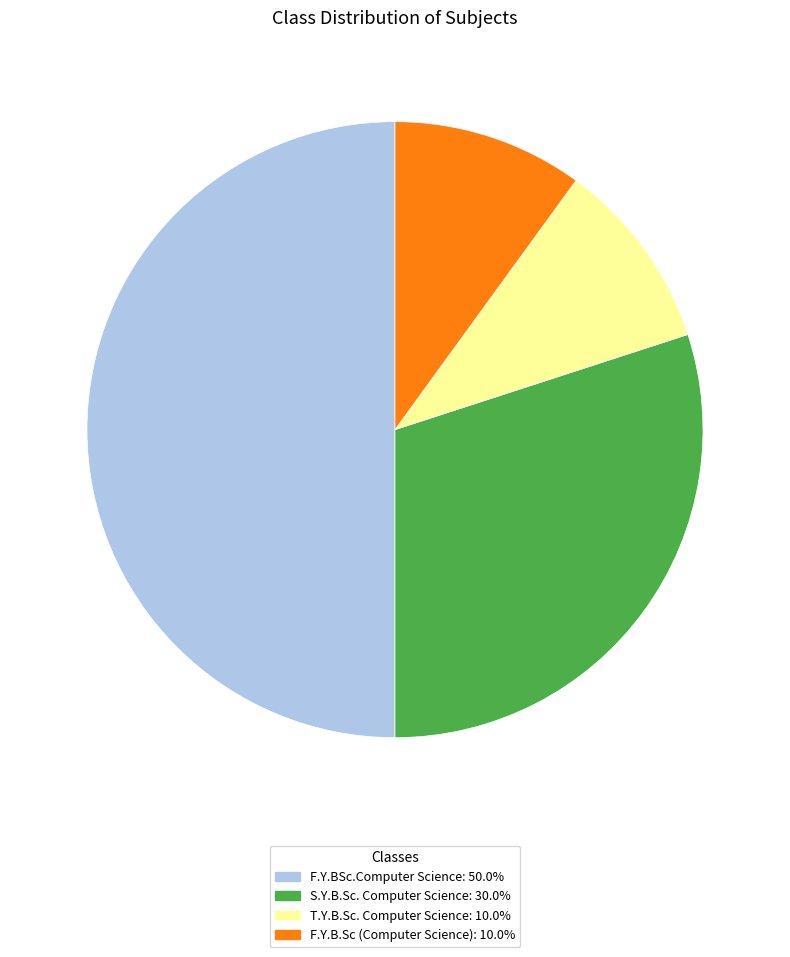

Approximately how many times larger is the value at S.Y.B.Sc. Computer Science compared to T.Y.B.Sc. Computer Science?

3.0